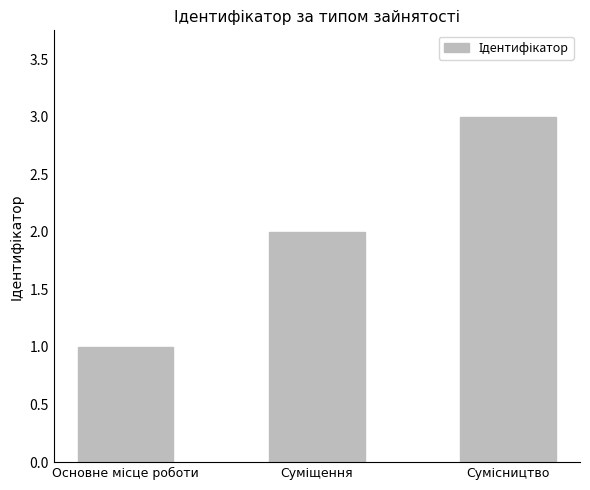

What is the greatest value displayed?

3